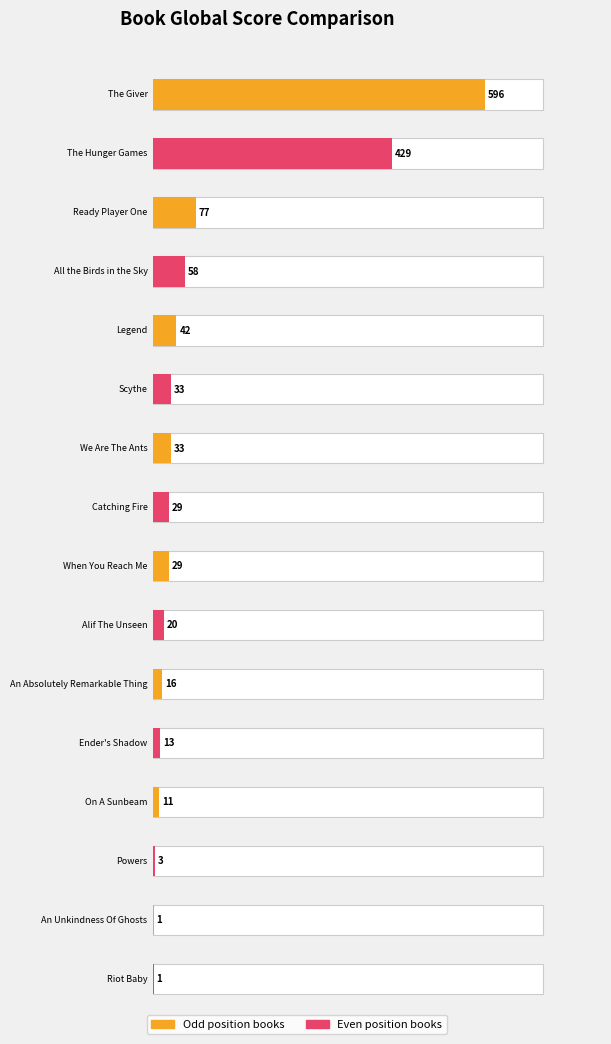

Which label corresponds to the smallest value in the chart?

An Unkindness Of Ghosts